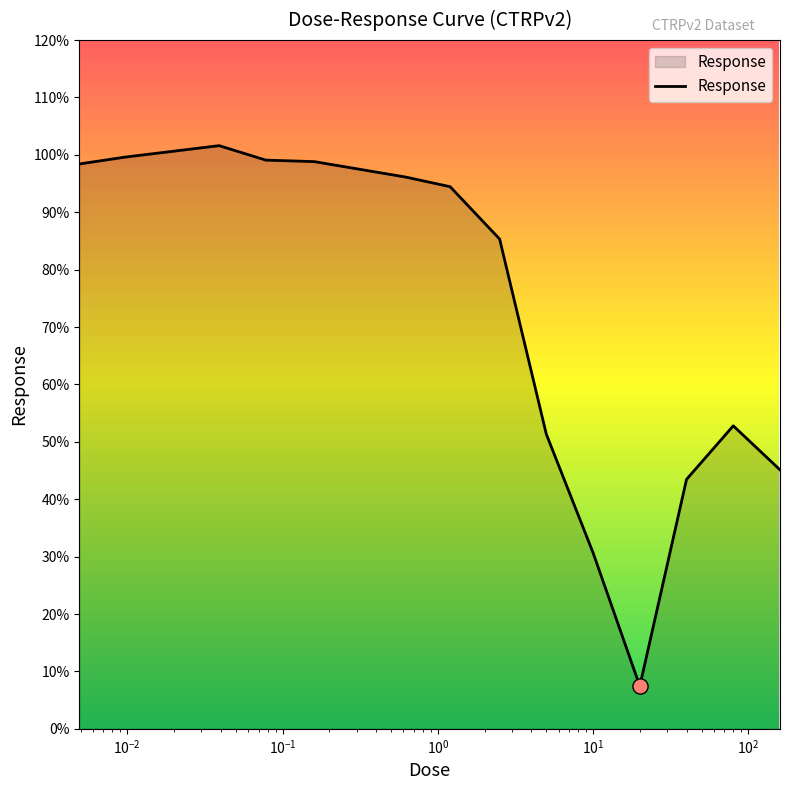

What is the smallest value displayed?

7.4